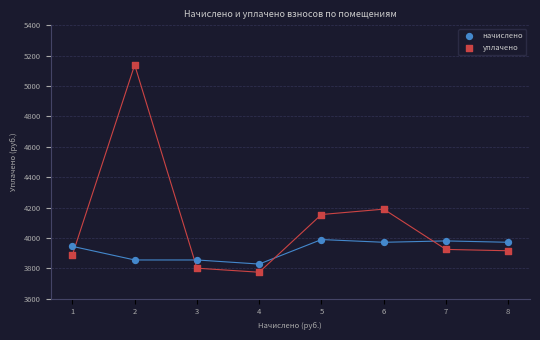

Which series reaches the minimum Y coordinate?

уплачено